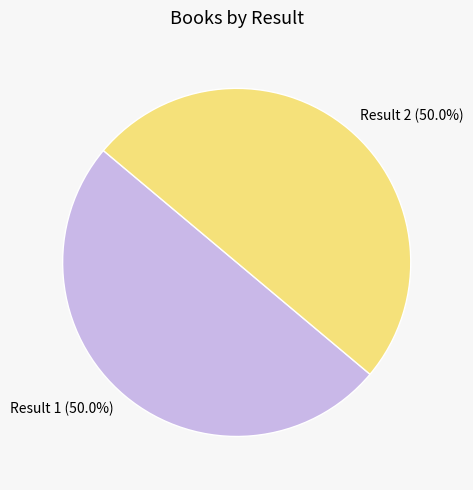

How many slices are in this pie chart?

2